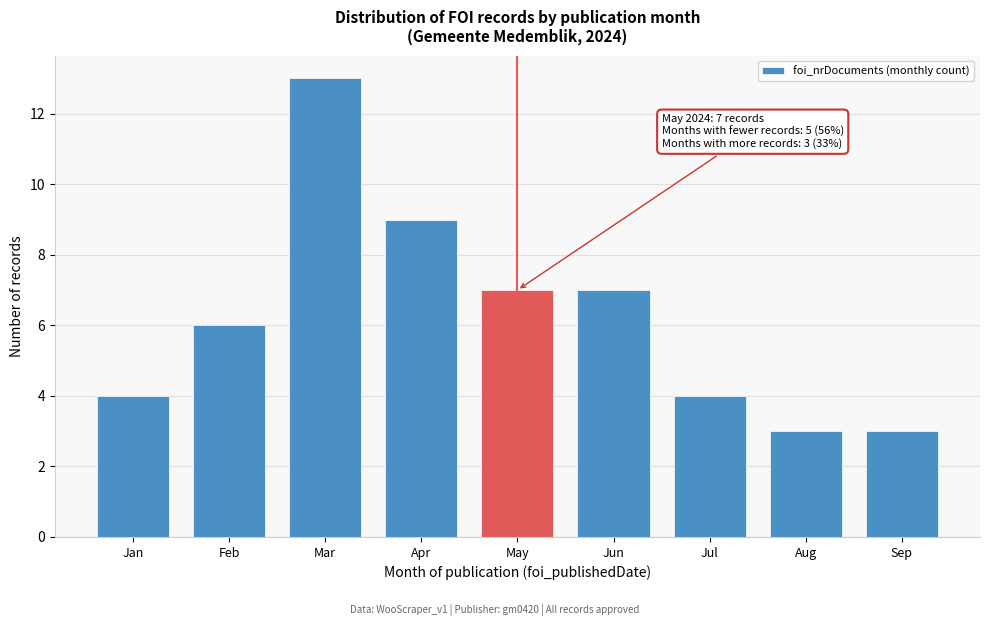

Reading left to right, what are all the values shown in this chart?

Jan=4	Feb=6	Mar=13	Apr=9	May=7	Jun=7	Jul=4	Aug=3	Sep=3